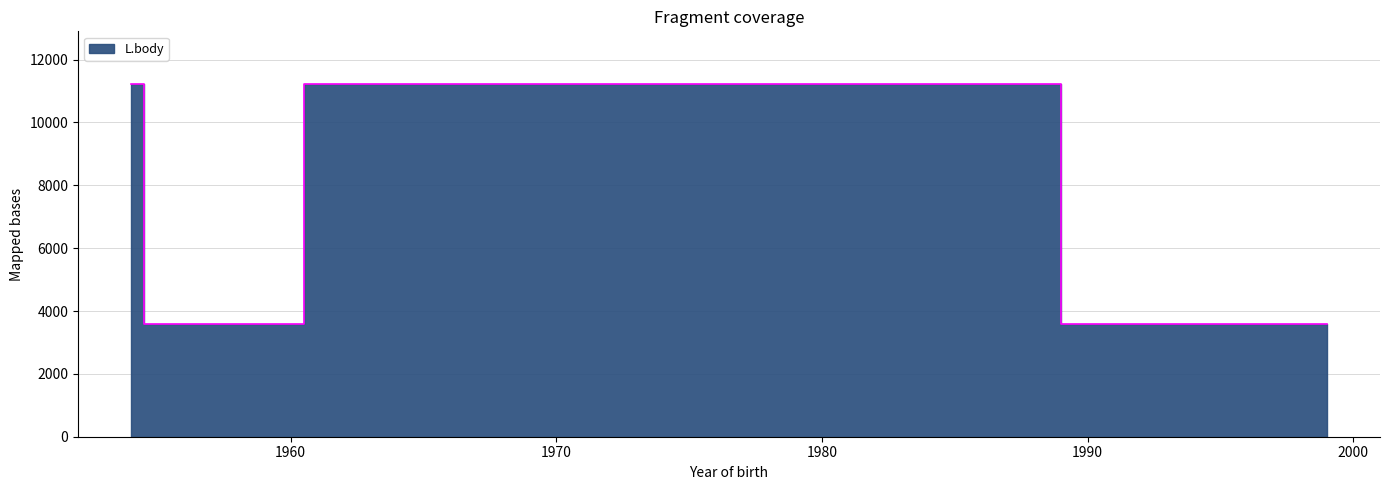

Count the number of data series in this chart.

1